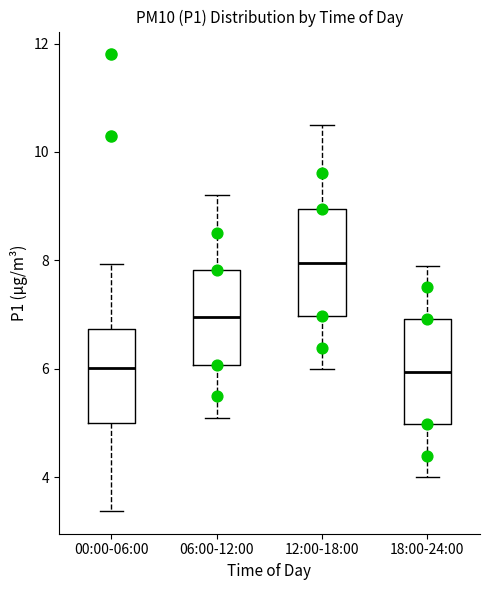

Reading left to right, transcribe this box plot: for each box, give where its median line is, the range the box spans, and where its two whiskers end, as read against the y-axis. The values are not printed on the chart, so give them approximately, as read against the axis.

00:00-06:00: median 6.0, box 5.0 to 6.8, whiskers 3.4 to 8.0
06:00-12:00: median 7.0, box 6.0 to 7.8, whiskers 5.2 to 9.2
12:00-18:00: median 8.0, box 7.0 to 9.0, whiskers 6.0 to 10.6
18:00-24:00: median 6.0, box 5.0 to 7.0, whiskers 4.0 to 8.0